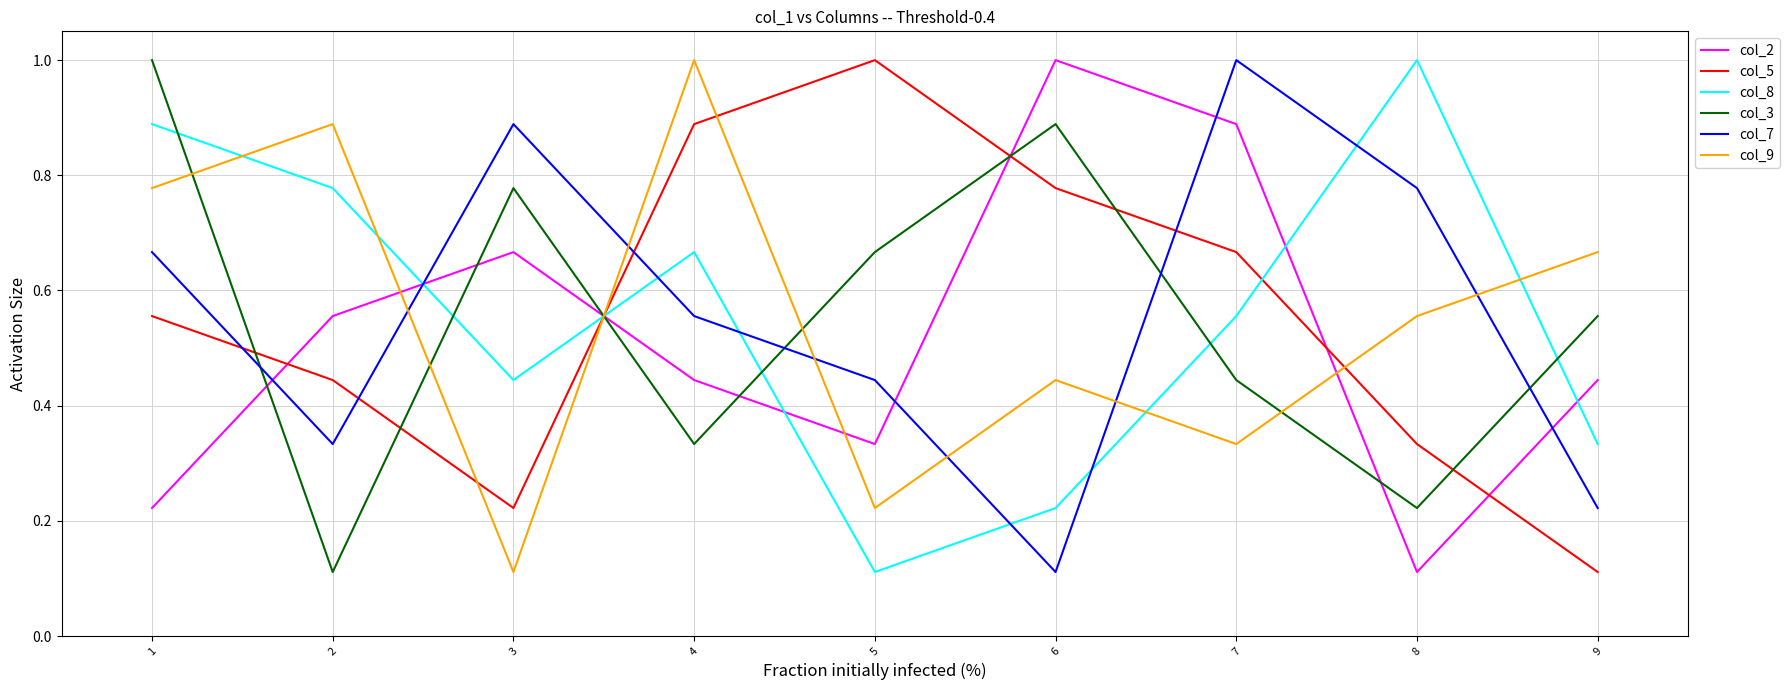

At 3, list the series in order from smallest to largest.

col_9, col_5, col_8, col_2, col_3, col_7